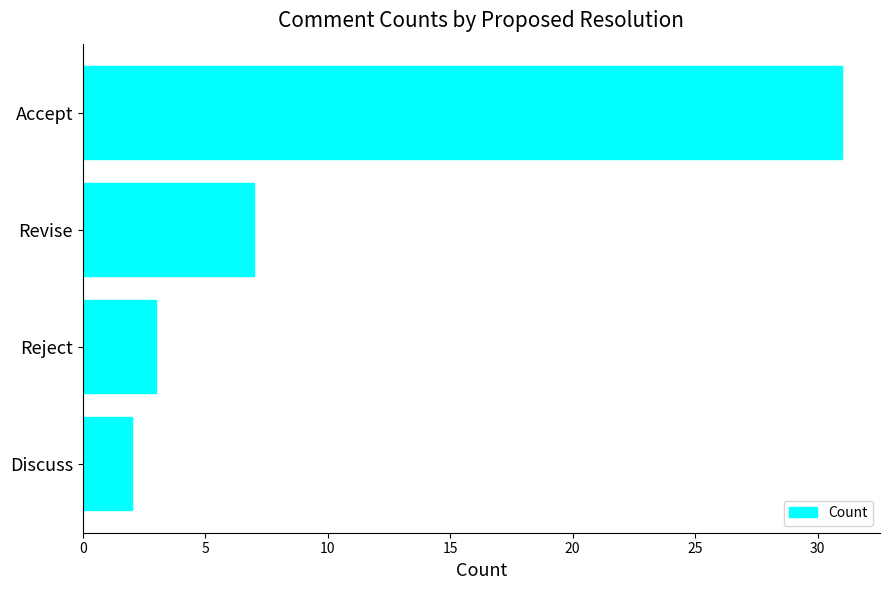

Which category has the highest value across all series?

Accept